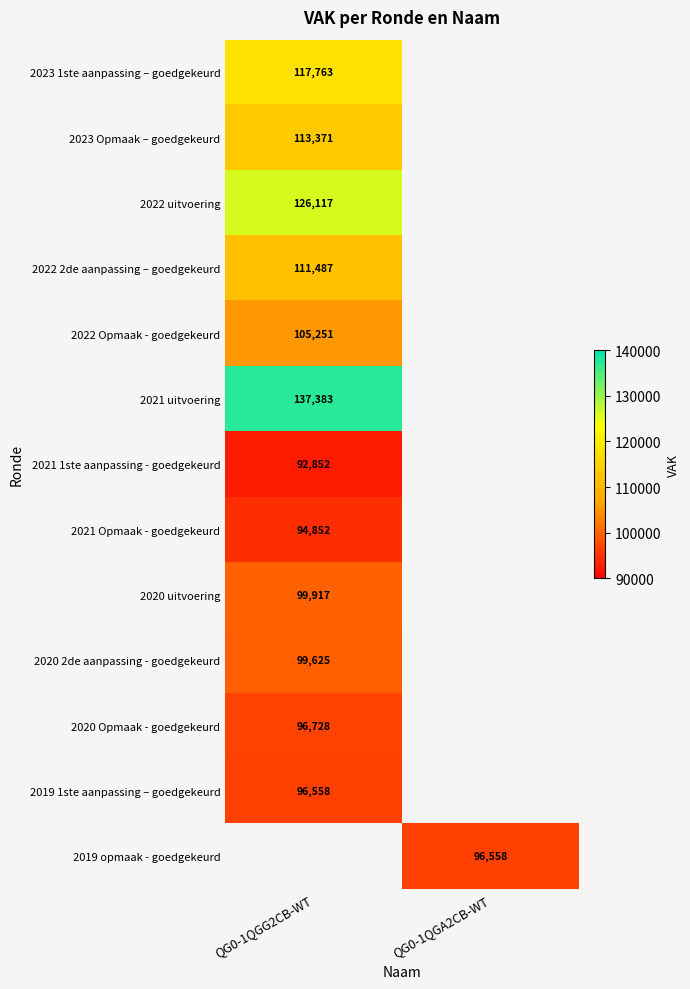

The value of 2023 Opmaak – goedgekeurd at QG0-1QGG2CB-WT is 113371. True or false?

True